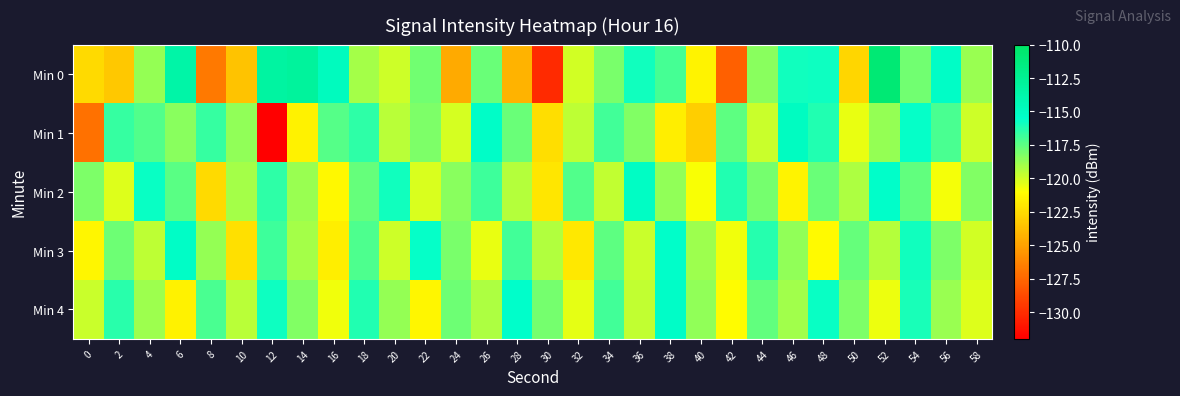

What is the smallest value displayed?

-132.0